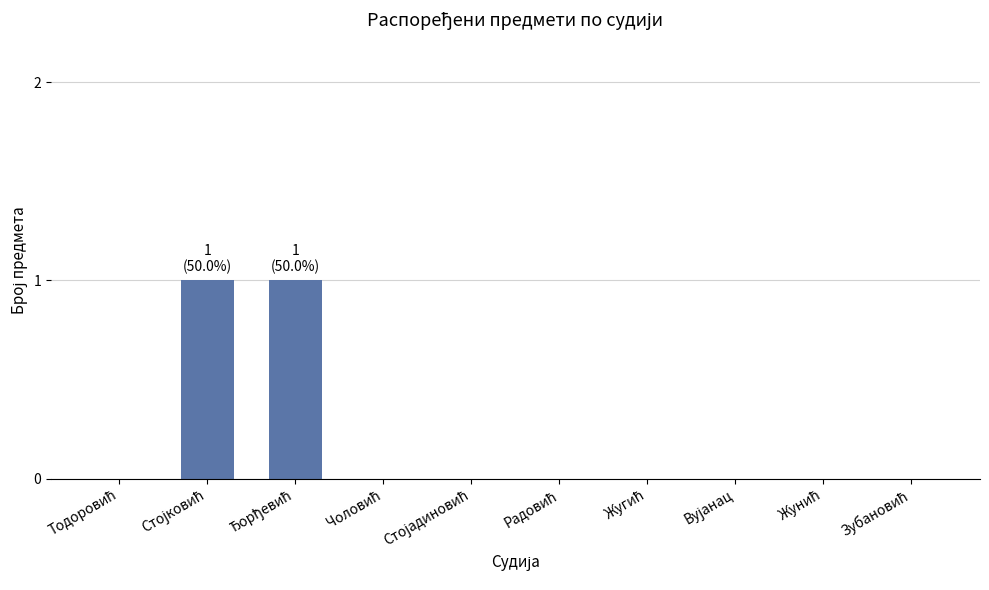

Which category has the lowest value across all series?

Тодоровић